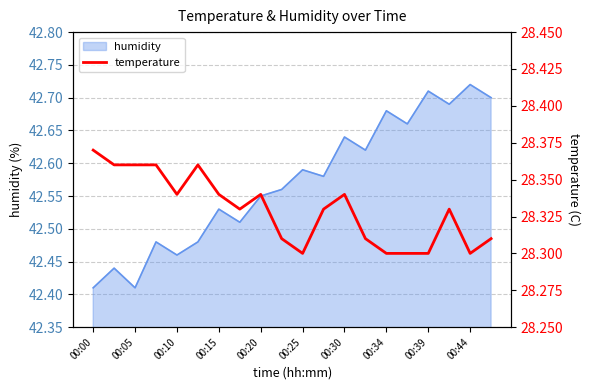

Count the values in the range 28 to 29.

20